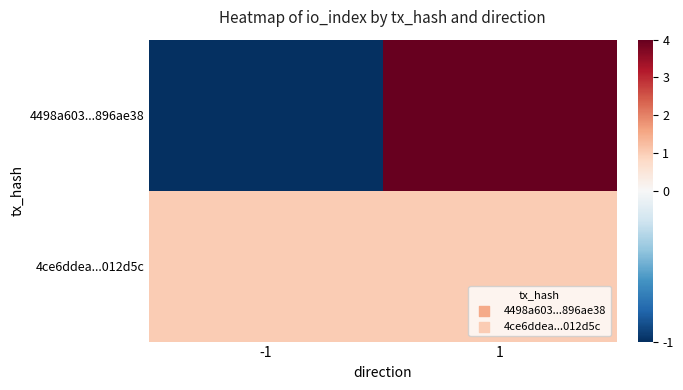

Count the number of data series in this chart.

2